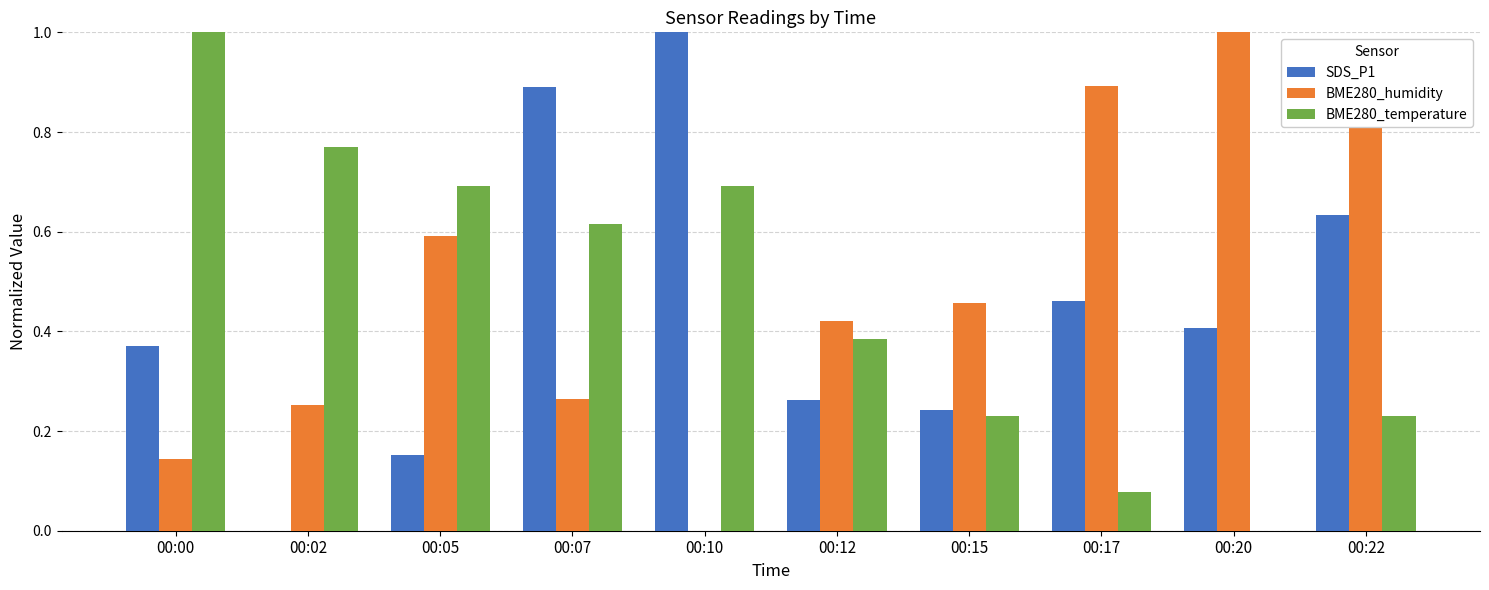

How many positive values does the BME280_humidity series have?

9